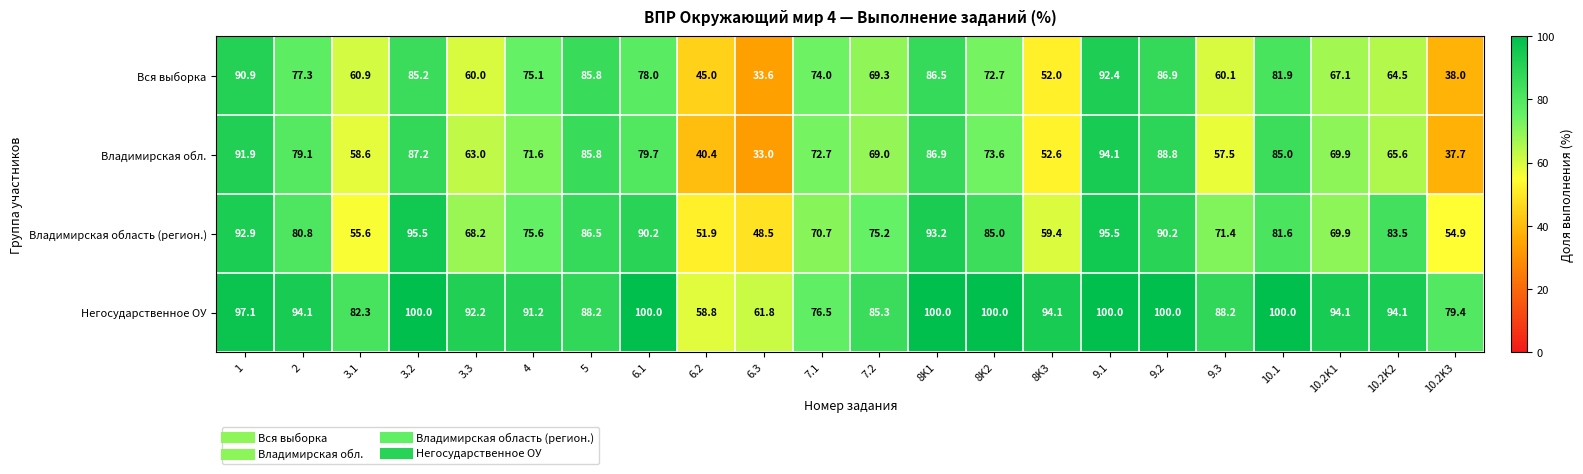

What is the spread (max minus min) of values at 4?

19.6